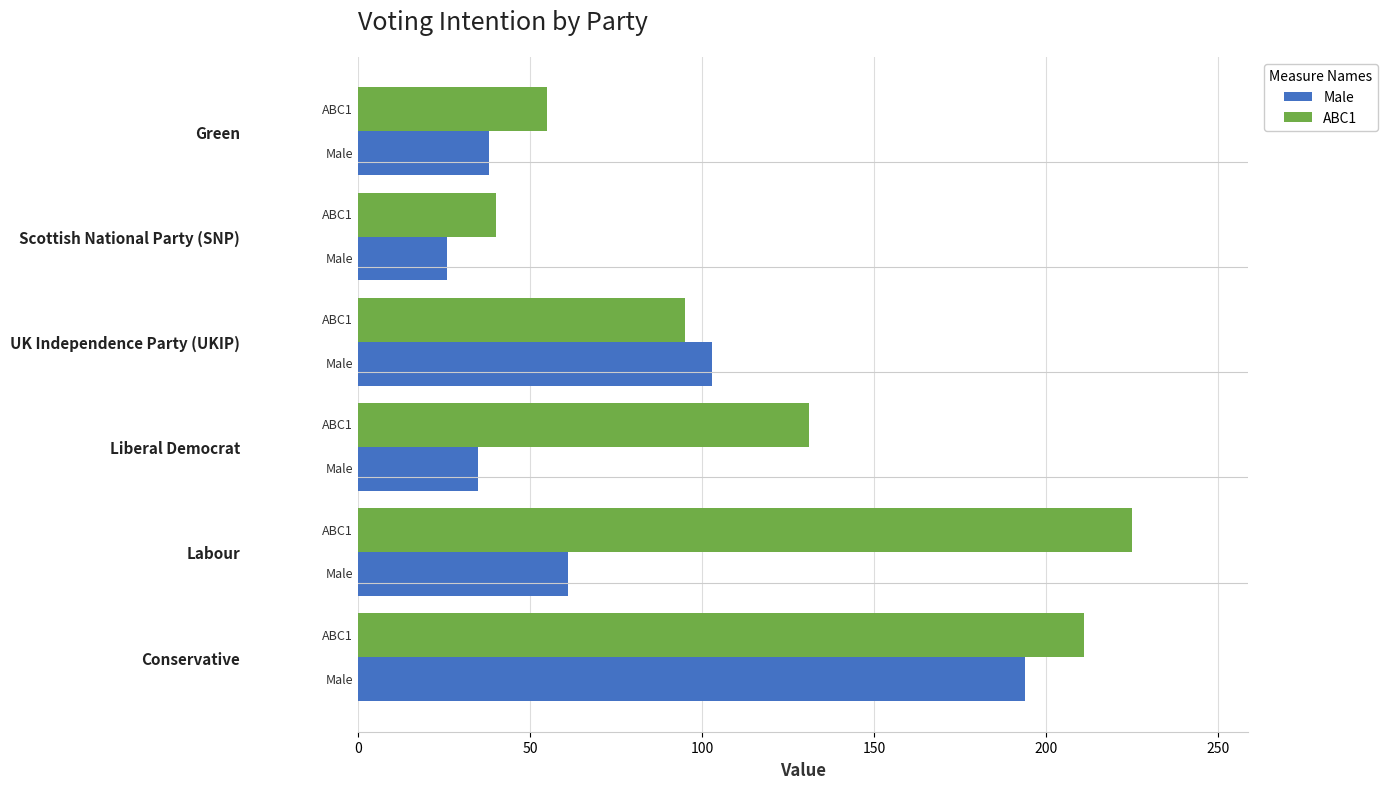

Which series has the largest total across all categories?

ABC1